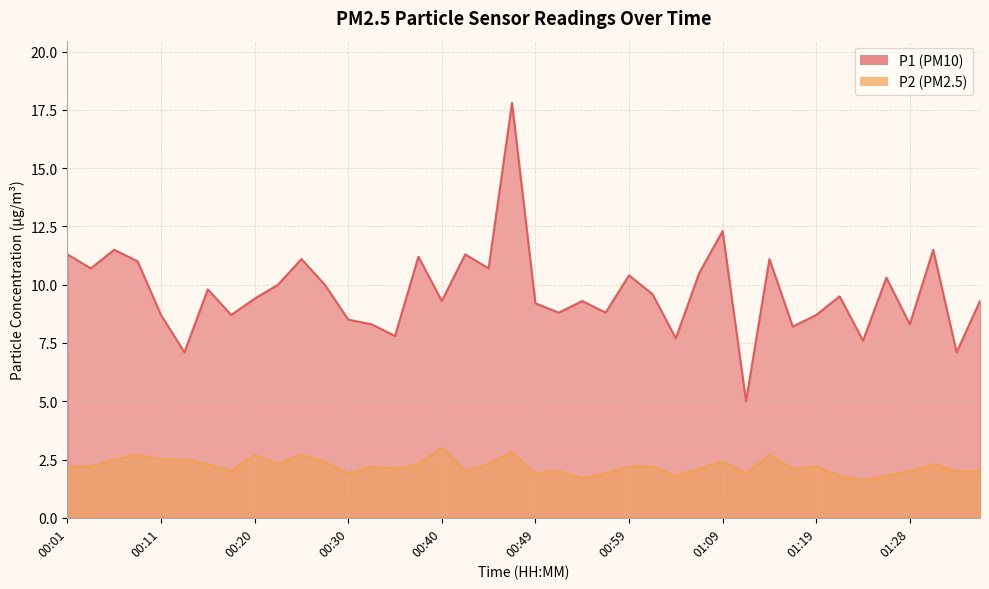

What is the label of the 5th point from the right?

01:26